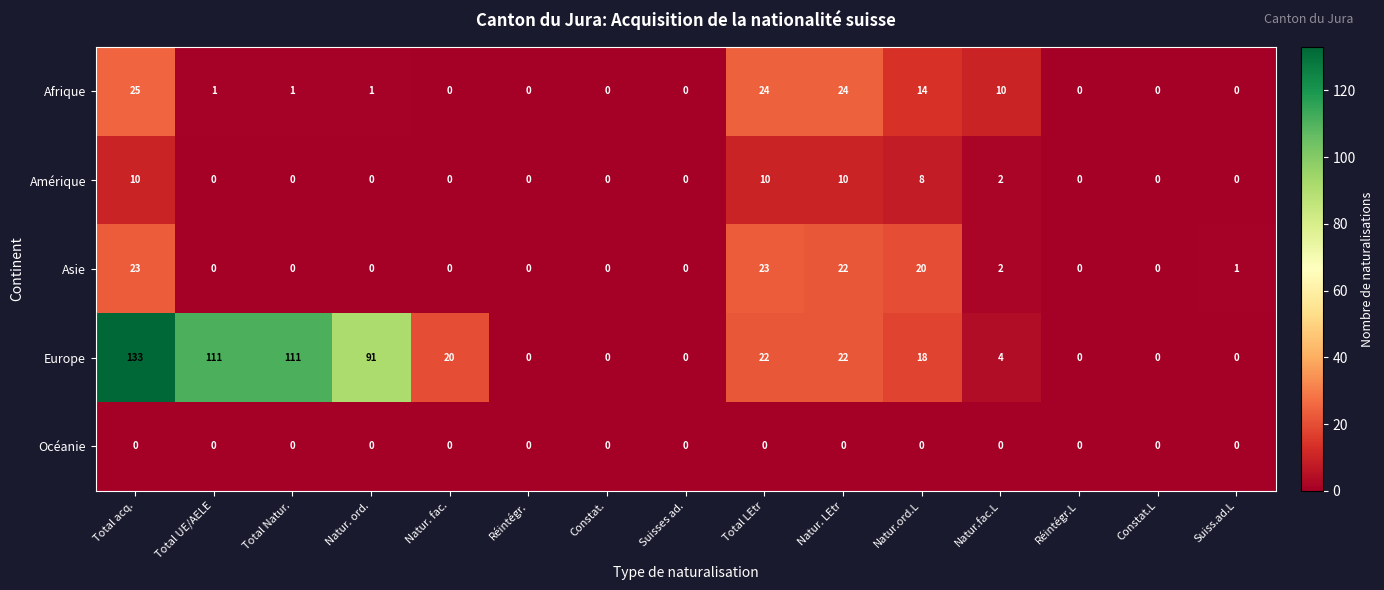

Which series has the largest range (max minus min)?

Europe